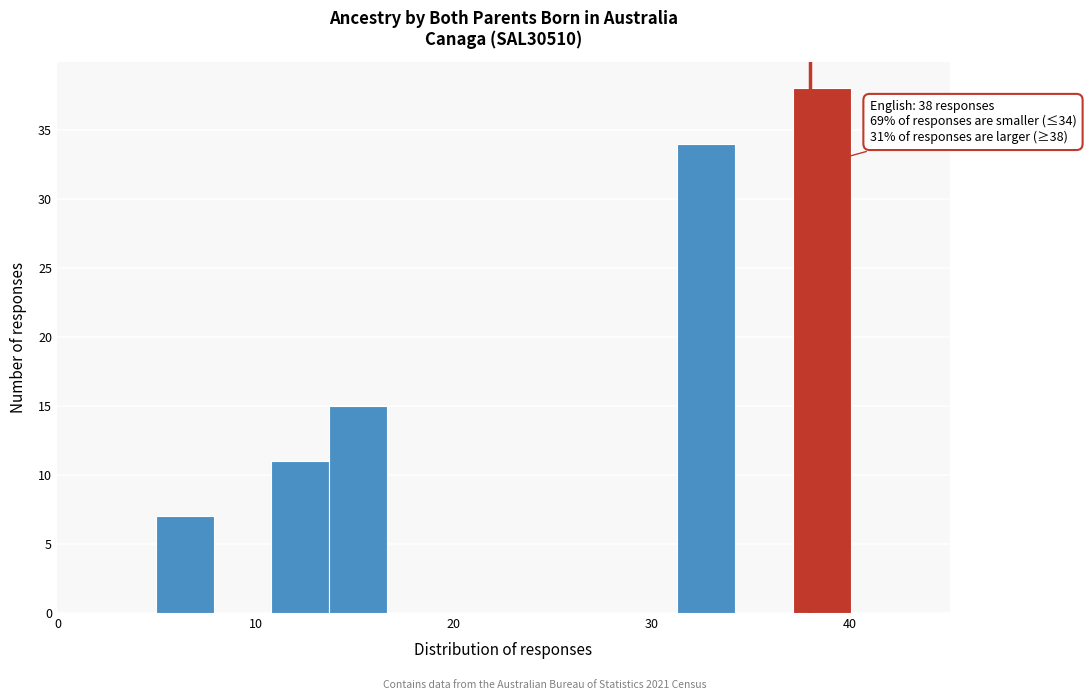

Read against the x-axis, roughly where is the centre of the tallest bar?

39